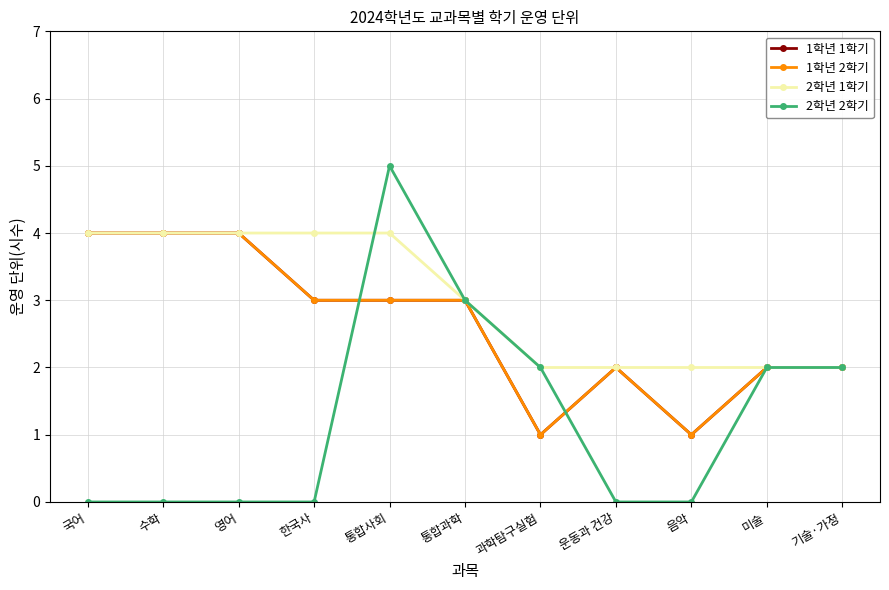

Does the chart have visible grid lines?

Yes